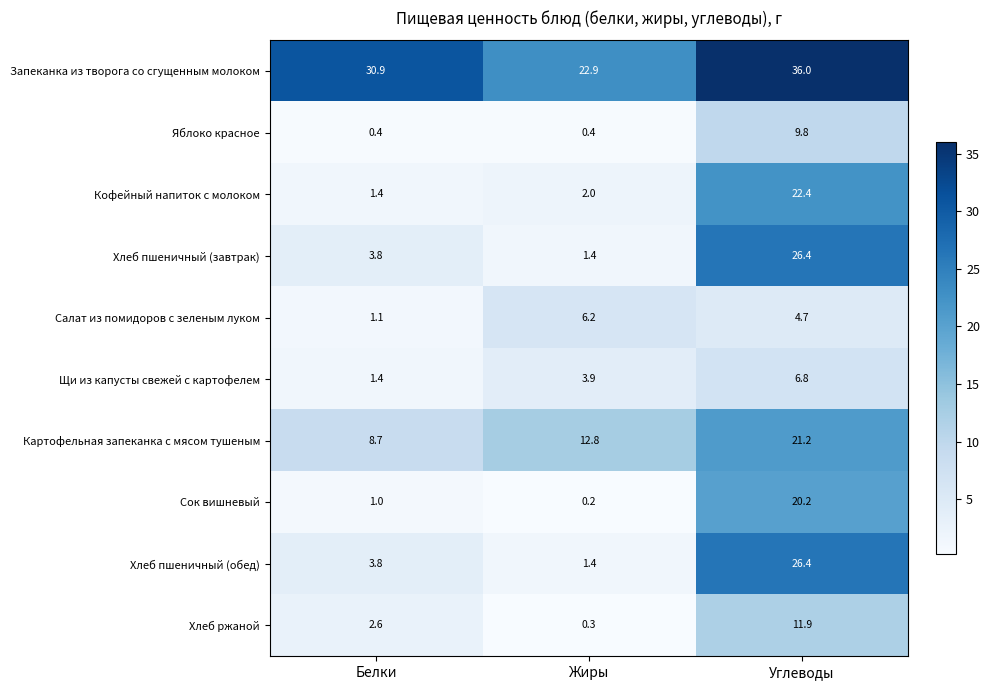

True or false: Кофейный напиток с молоком has a value of 1.4 at Белки.

True